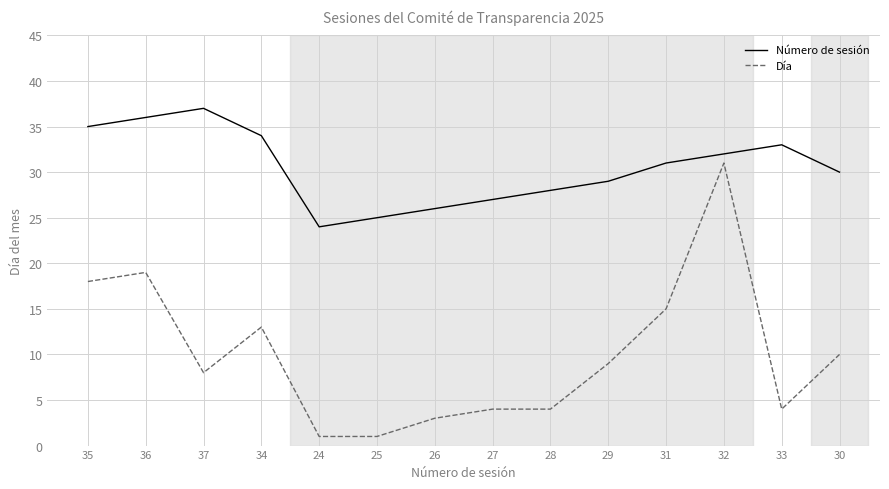

Is this an area chart (filled region under the line)?

No